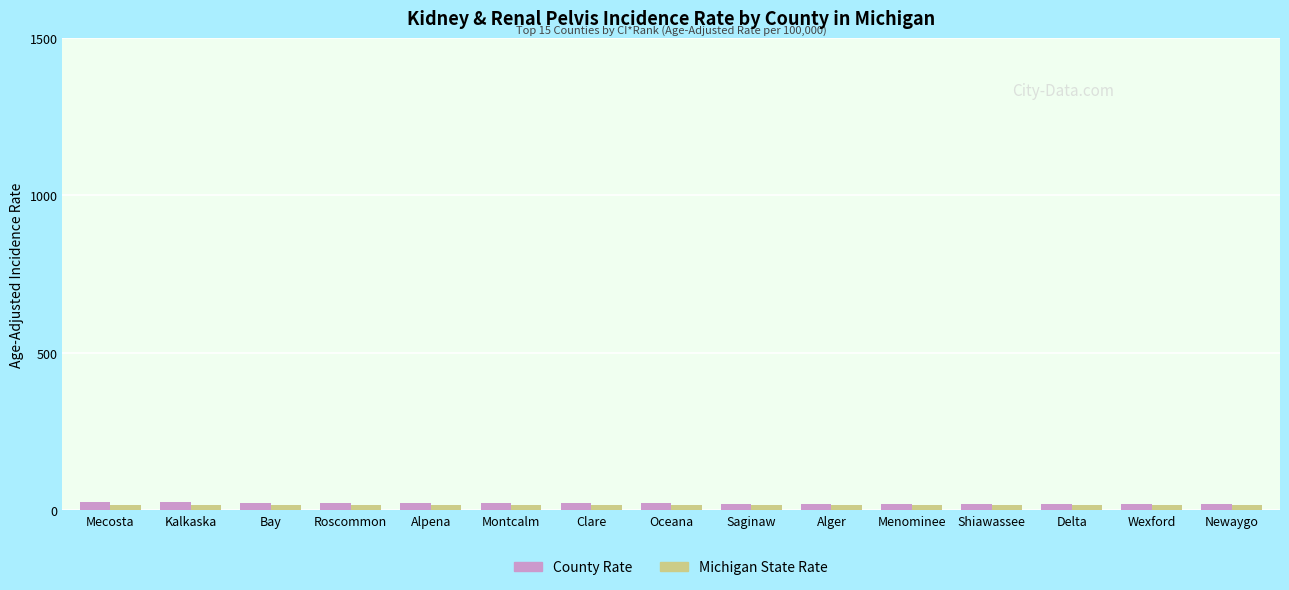

What is the maximum value for Michigan State Rate?

16.4